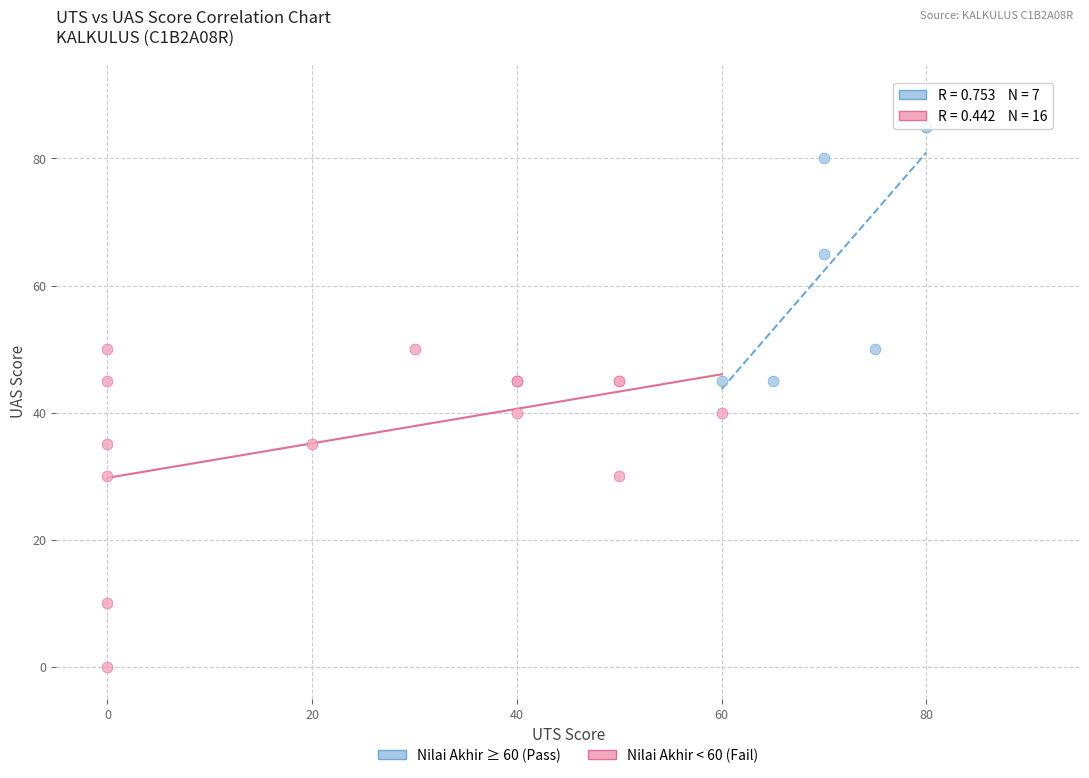

Which series reaches the maximum Y coordinate?

Nilai Akhir ≥ 60 (Pass)